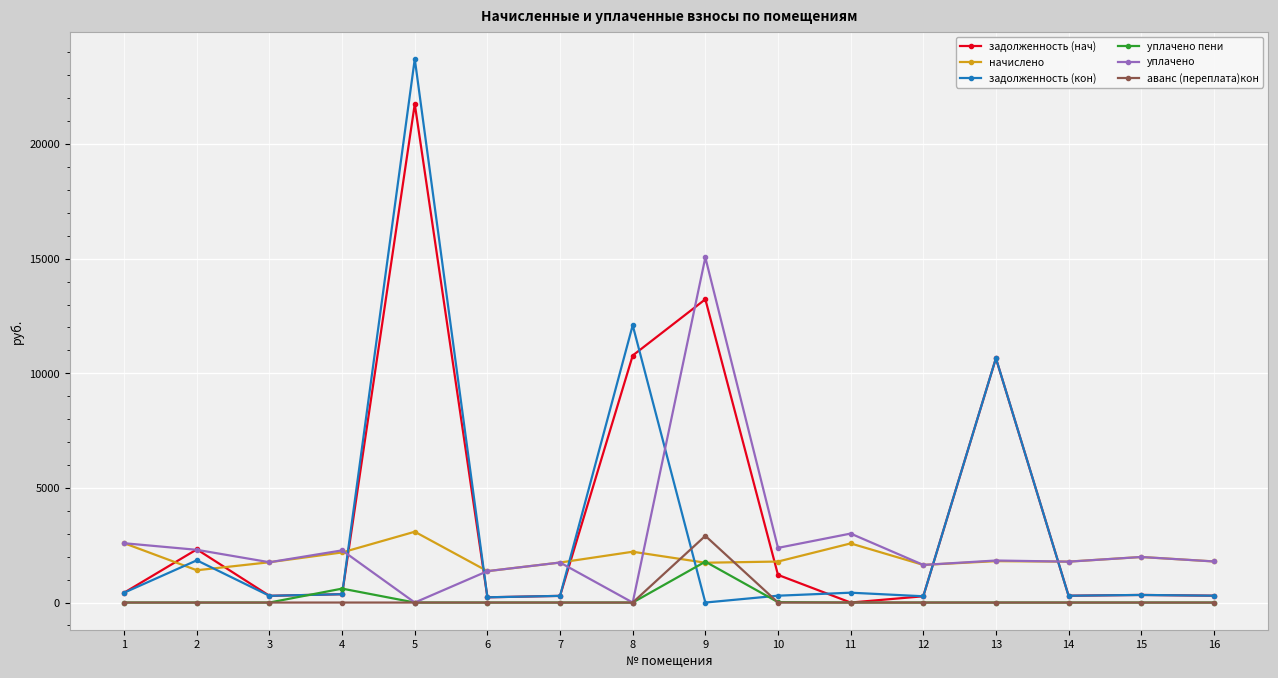

What is the total value across all series at 2?

7870.0